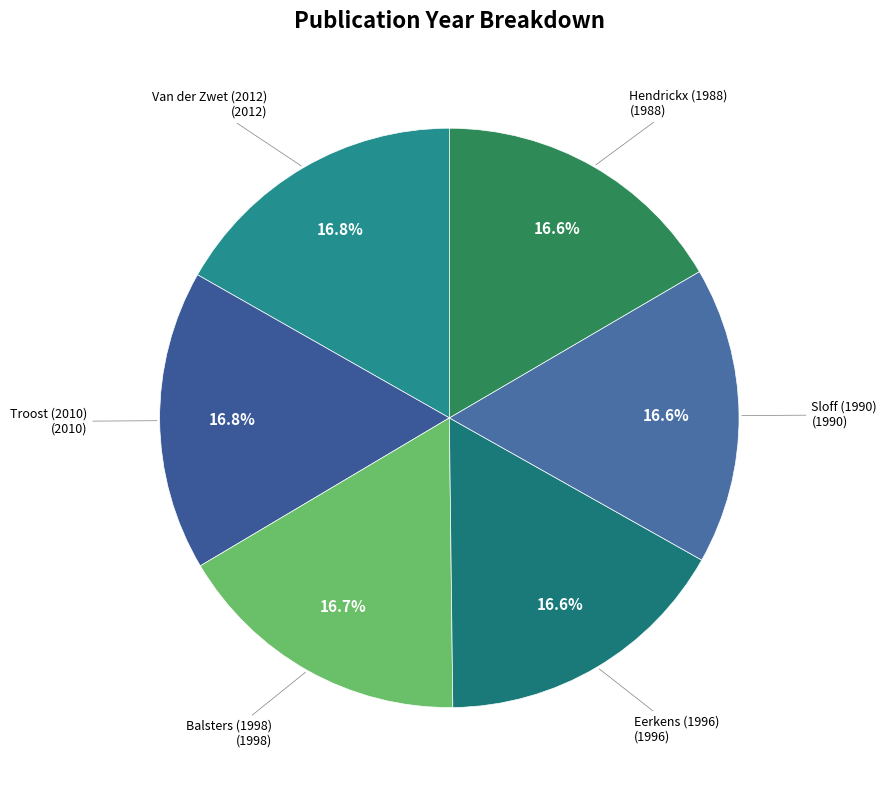

What is the largest slice in the pie chart?

Van der Zwet (2012)